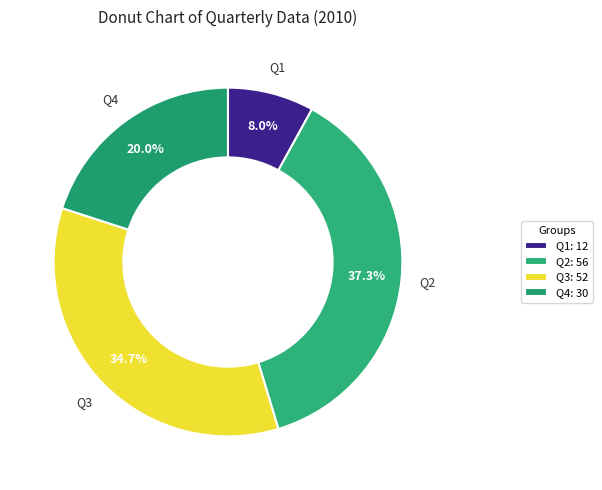

To the nearest percent, what is the combined percentage of Q1 and Q4?

28%